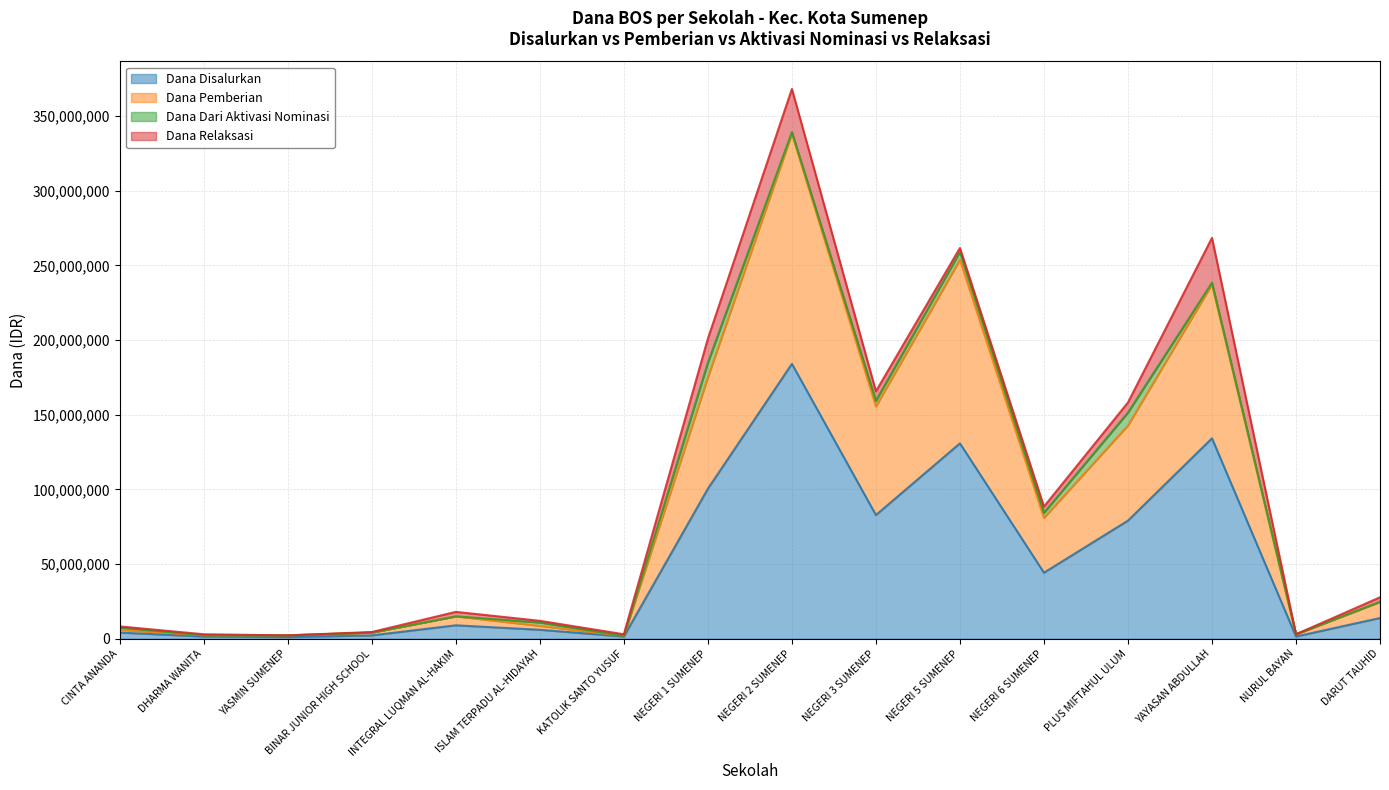

Where is Dana Disalurkan nearest to the value 92625000?

NEGERI 1 SUMENEP